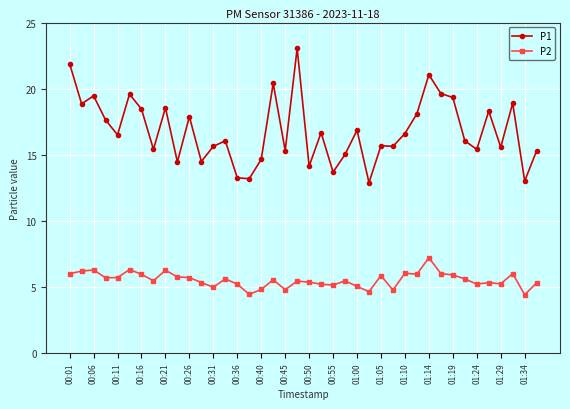

Rank the series by their average value, from highest to lowest.

P1, P2